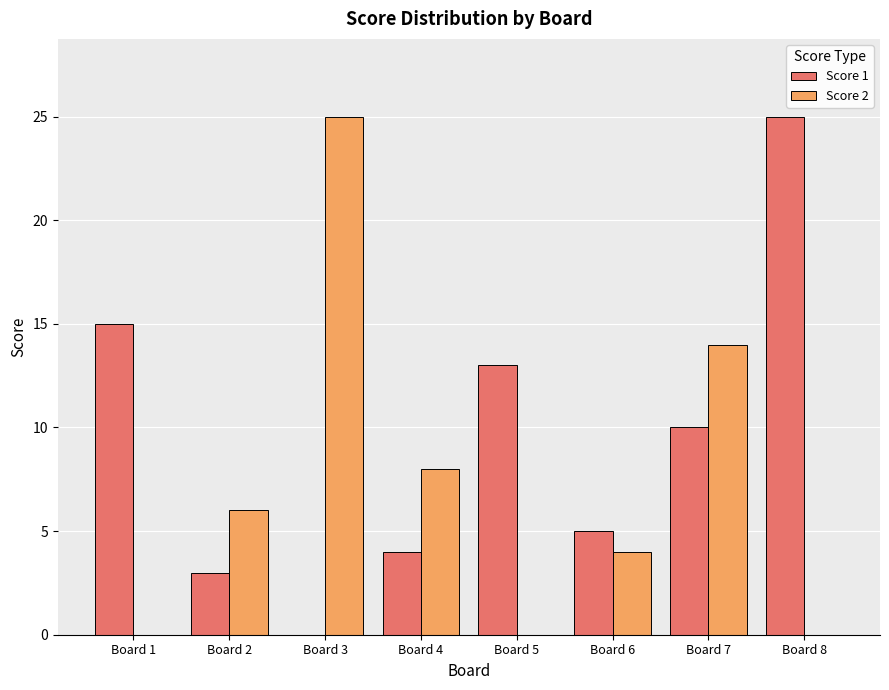

What is the maximum value for Score 2?

25